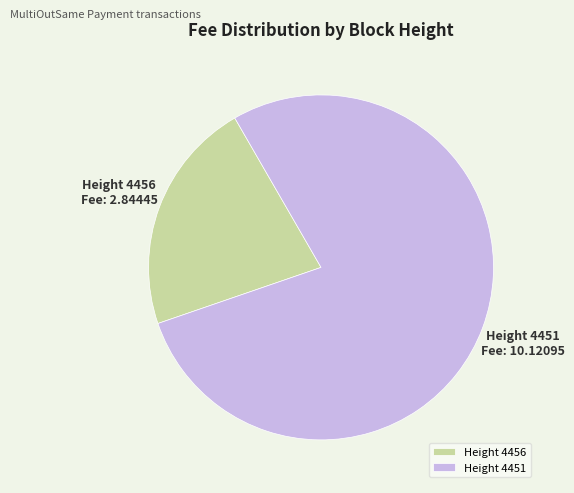

What is the largest slice in the pie chart?

Height 4451